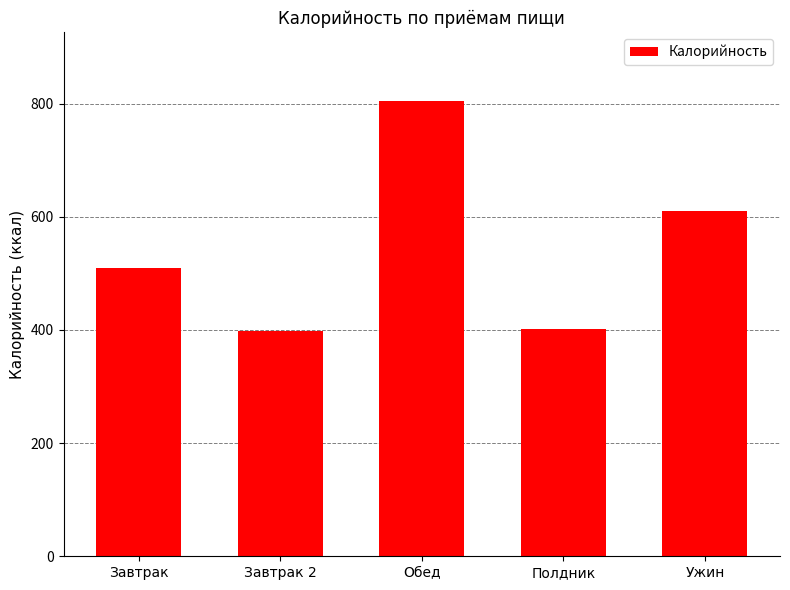

What is the sum of the values at Завтрак and Ужин?

1121.3